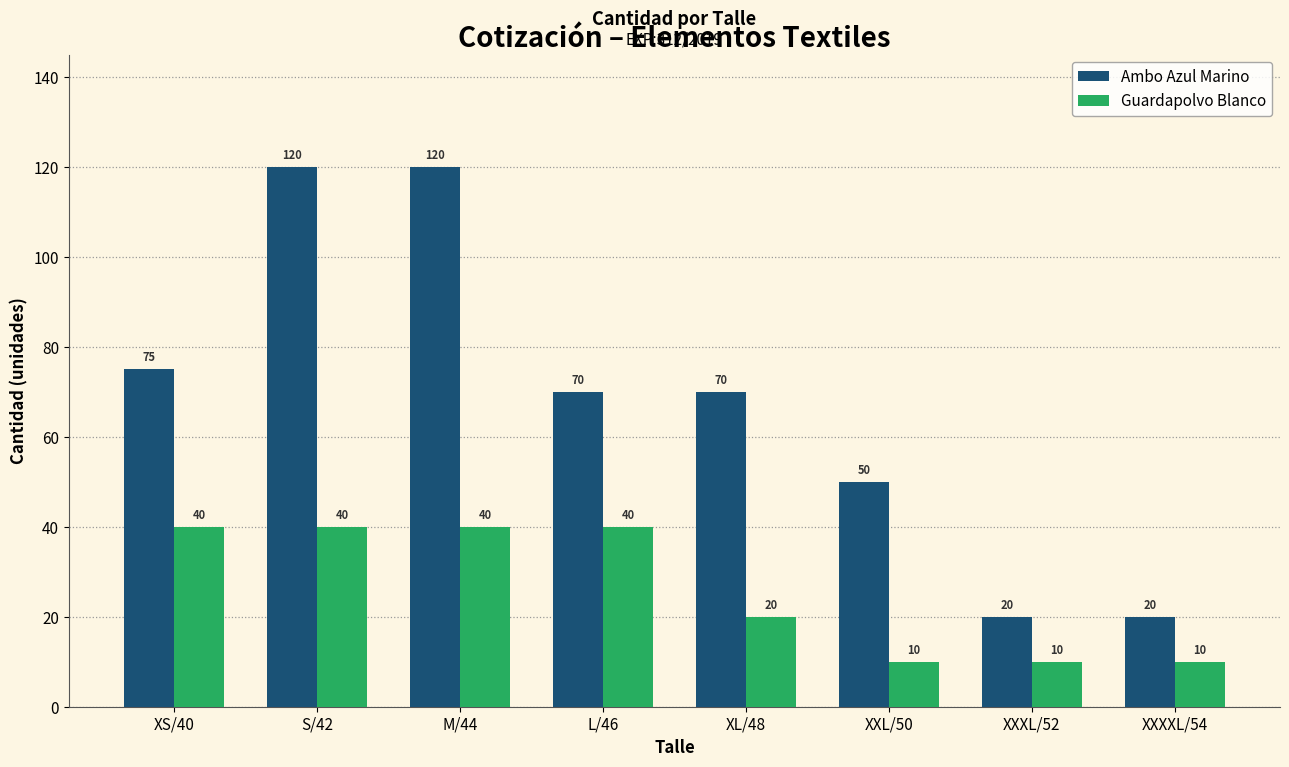

What is the difference between the maximum and minimum values in the Ambo Azul Marino series?

100